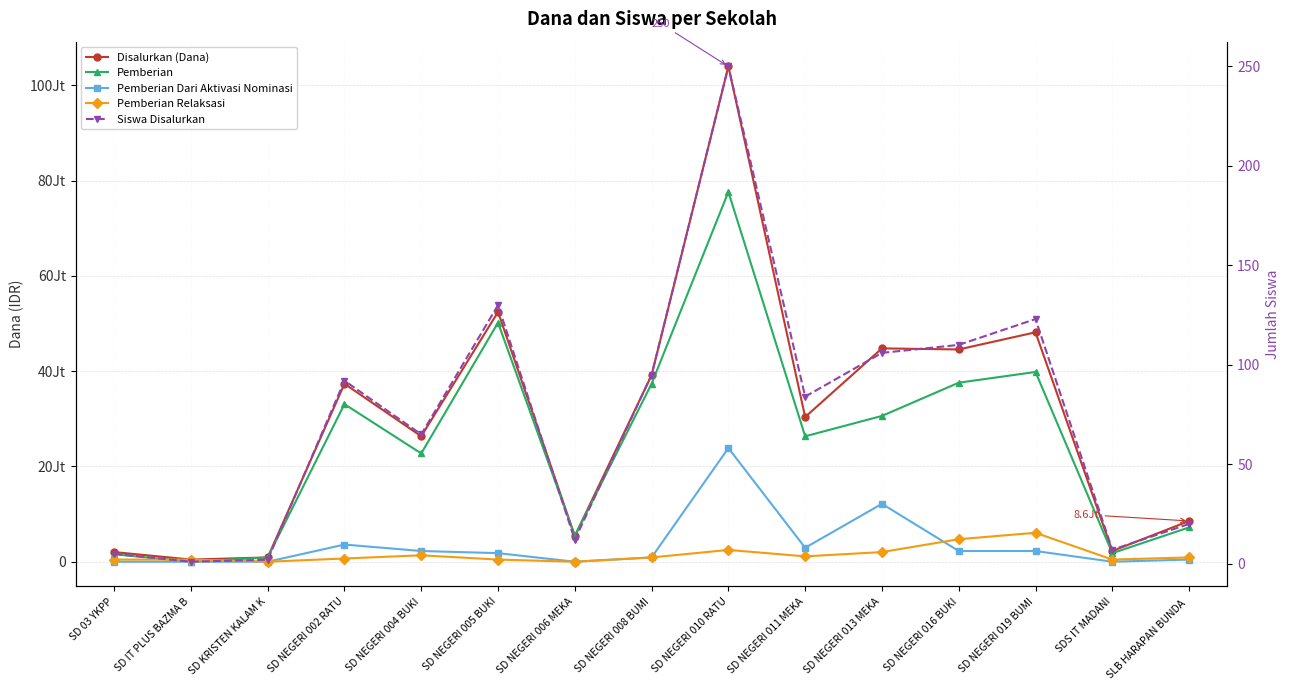

Which series has the largest total across all categories?

Disalurkan (Dana)